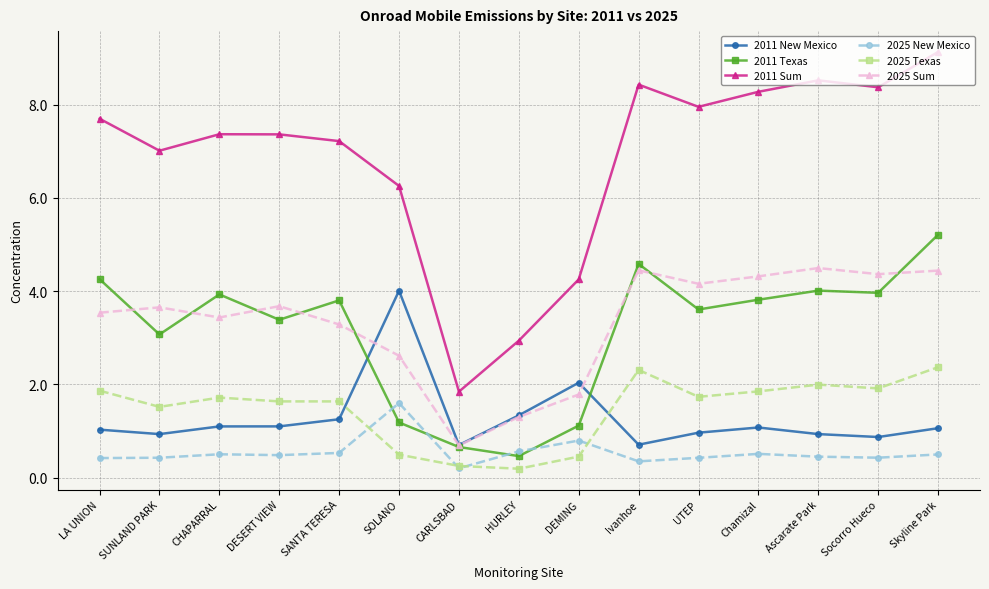

True or false: 2011 Sum and 2011 Texas cross at least once.

False